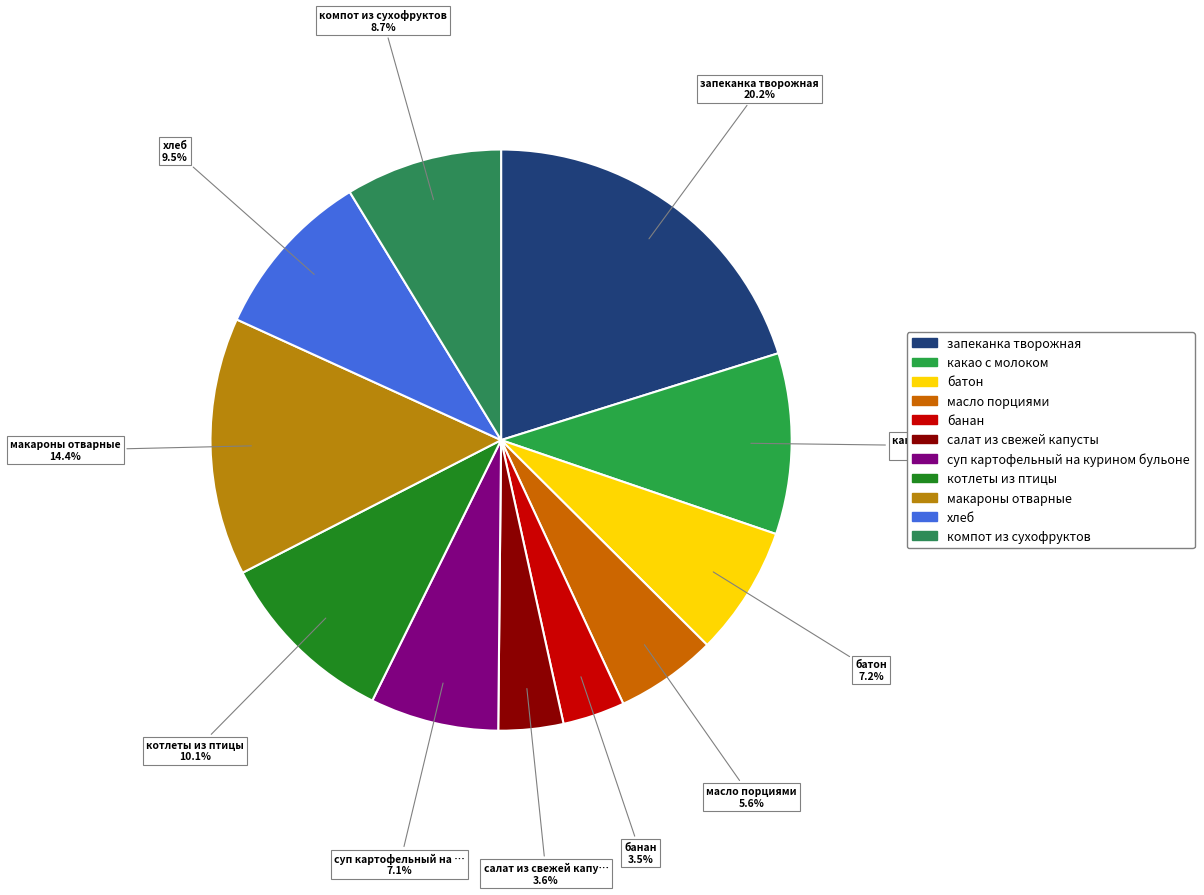

Rank the categories by value from highest to lowest.

запеканка творожная, макароны отварные, котлеты из птицы, какао с молоком, хлеб, компот из сухофруктов, батон, суп картофельный на курином бульоне, масло порциями, салат из свежей капусты, банан